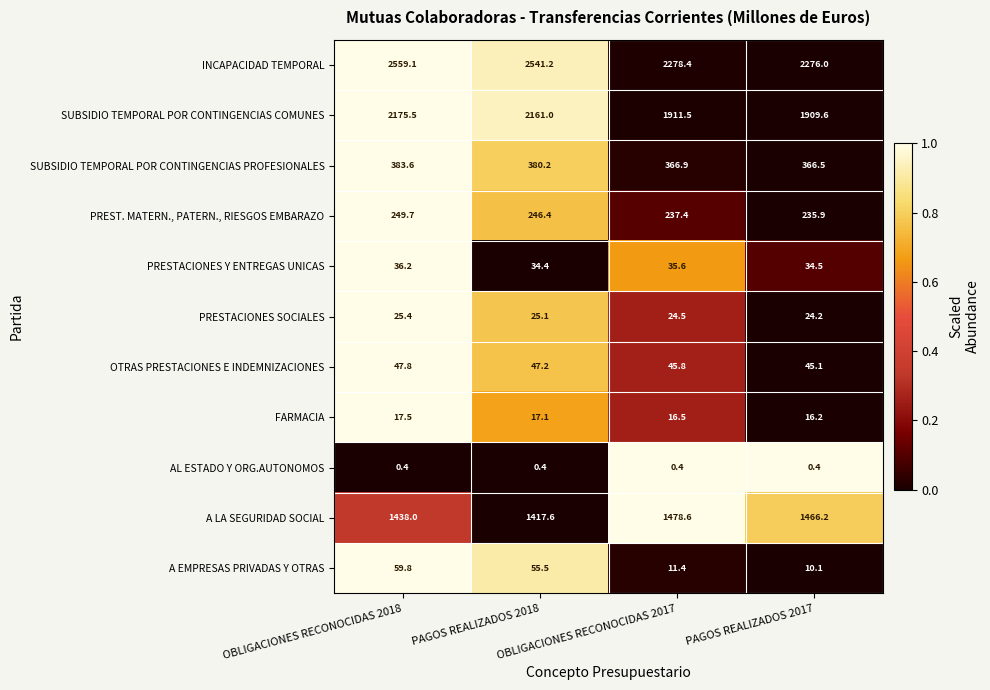

Which series has the widest spread of values?

INCAPACIDAD TEMPORAL